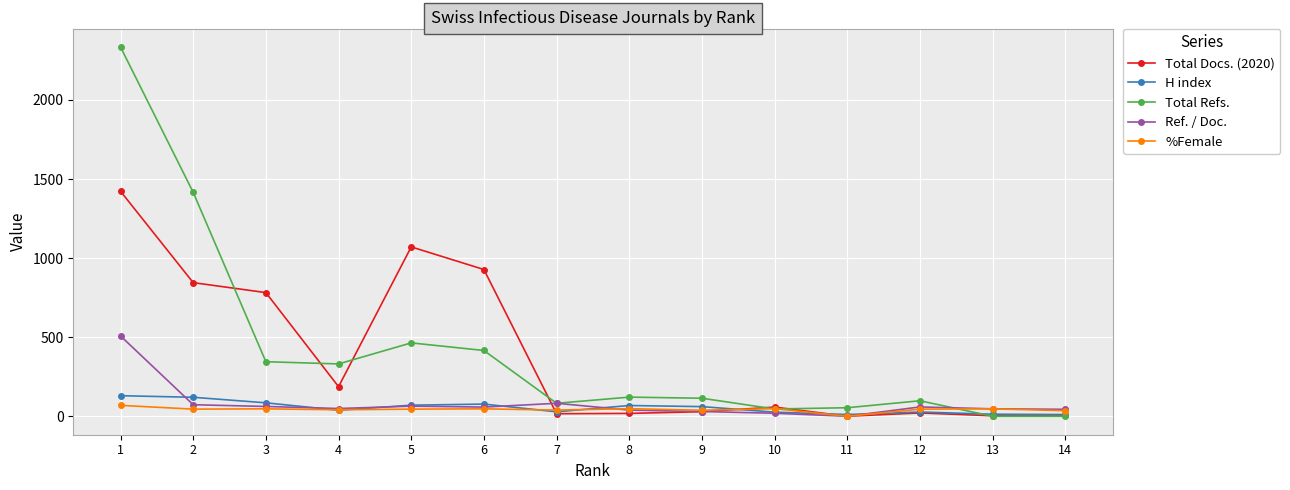

What is the sum of the H index values at 14 and 13?

24